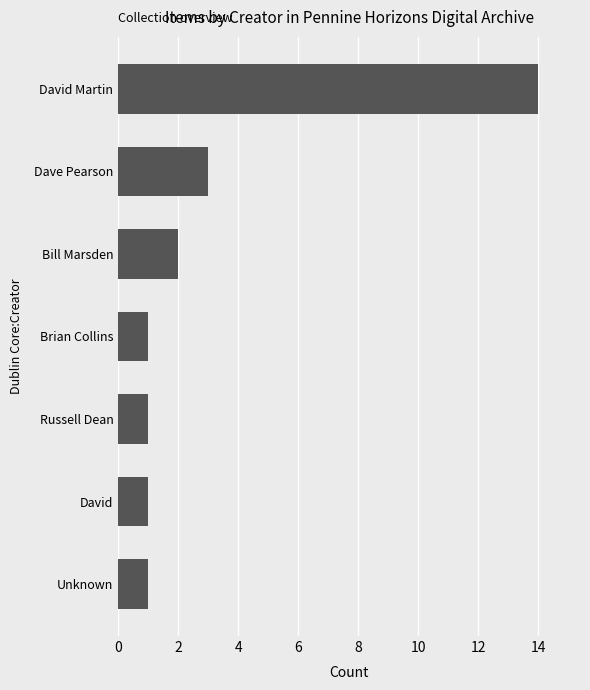

What is the change in value from Brian Collins to Dave Pearson?

+2